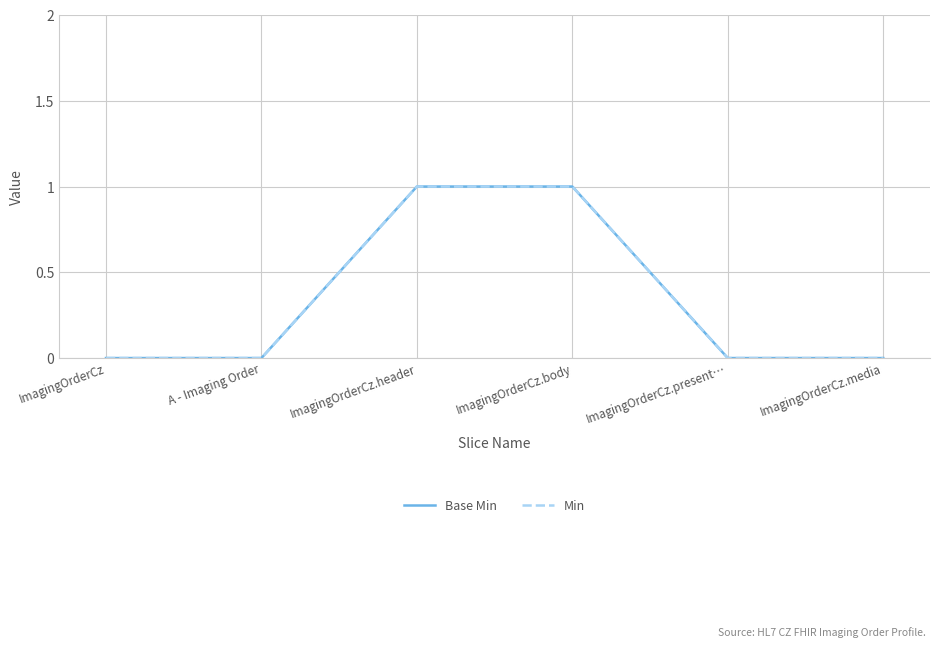

At which label does Min reach its peak?

ImagingOrderCz.header